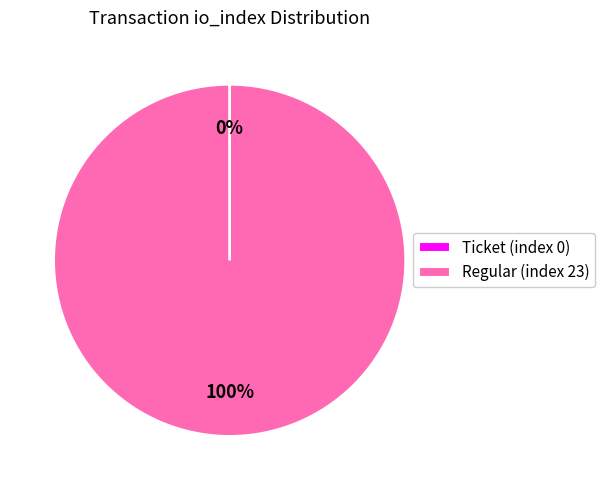

Does Regular (index 23) represent more than half of the total?

Yes